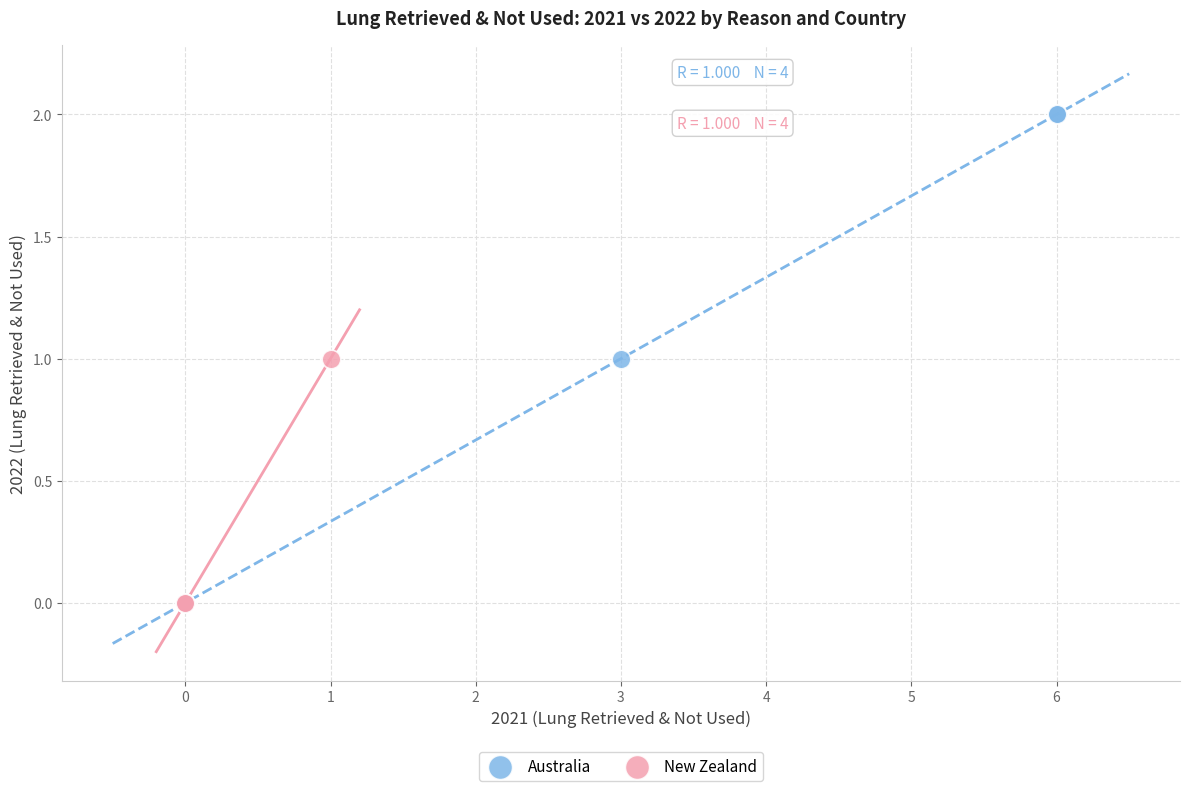

Which series contains the highest Y value?

Australia